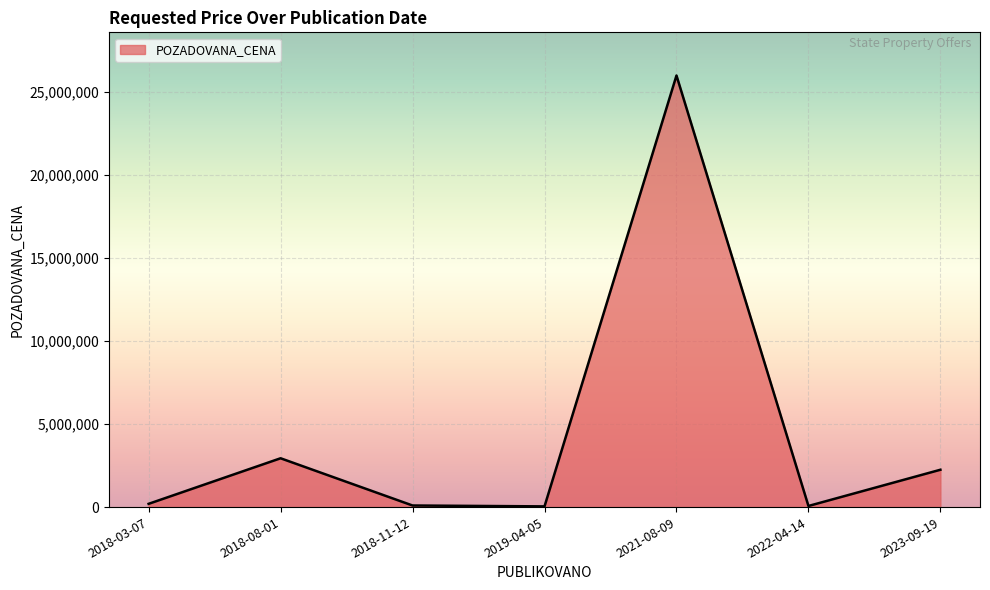

Is it true that the value at 2023-09-19 is 2250000?

True